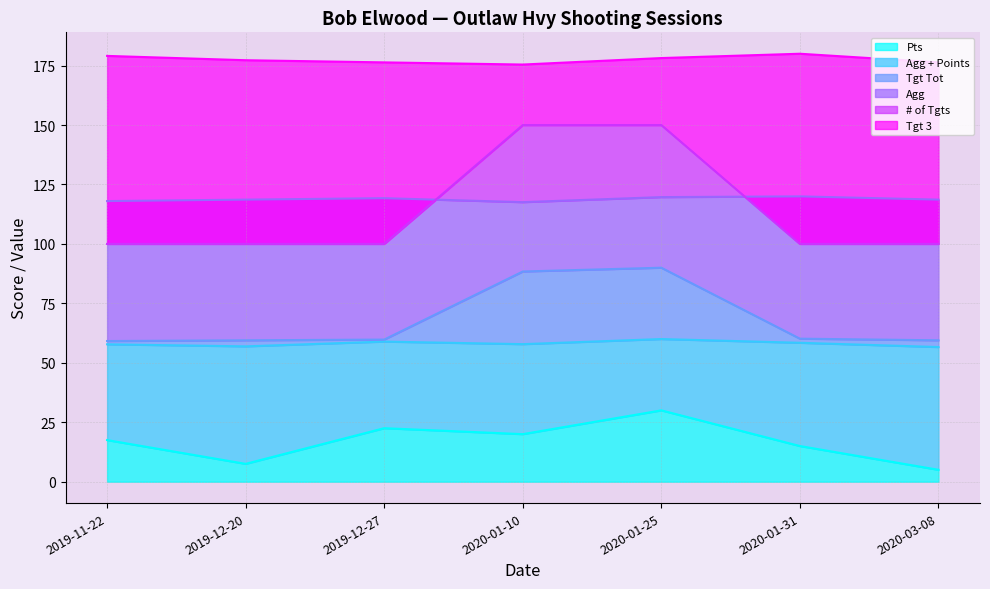

Reading left to right, transcribe all the data shown in this chart.

Pts: 2019-11-22=17.5	2019-12-20=7.5	2019-12-27=22.5	2020-01-10=20.0	2020-01-25=30.0	2020-01-31=15.0	2020-03-08=5.0
Agg + Points: 2019-11-22=57.8	2019-12-20=56.9	2019-12-27=58.9	2020-01-10=57.9	2020-01-25=60.0	2020-01-31=58.4	2020-03-08=56.6
Tgt Tot: 2019-11-22=59.2	2019-12-20=59.5	2019-12-27=59.8	2020-01-10=88.4	2020-01-25=90.0	2020-01-31=60.2	2020-03-08=59.5
Agg: 2019-11-22=118.0	2019-12-20=118.6	2019-12-27=119.2	2020-01-10=117.6	2020-01-25=119.7	2020-01-31=120.0	2020-03-08=118.6
# of Tgts: 2019-11-22=100.0	2019-12-20=100.0	2019-12-27=100.0	2020-01-10=150.0	2020-01-25=150.0	2020-01-31=100.0	2020-03-08=100.0
Tgt 3: 2019-11-22=179.1	2019-12-20=177.3	2019-12-27=176.4	2020-01-10=175.5	2020-01-25=178.2	2020-01-31=180.0	2020-03-08=176.4